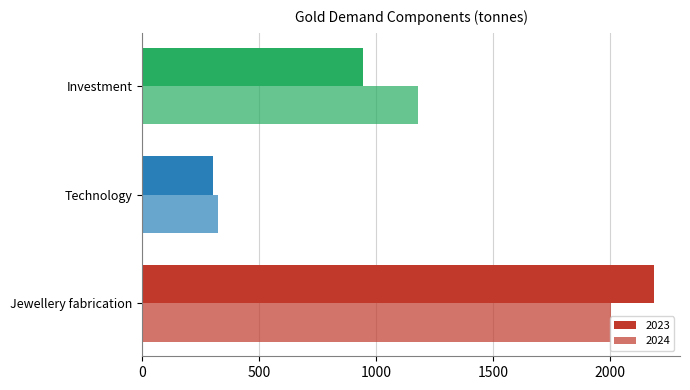

How many values in the 2023 series are below 945?

1